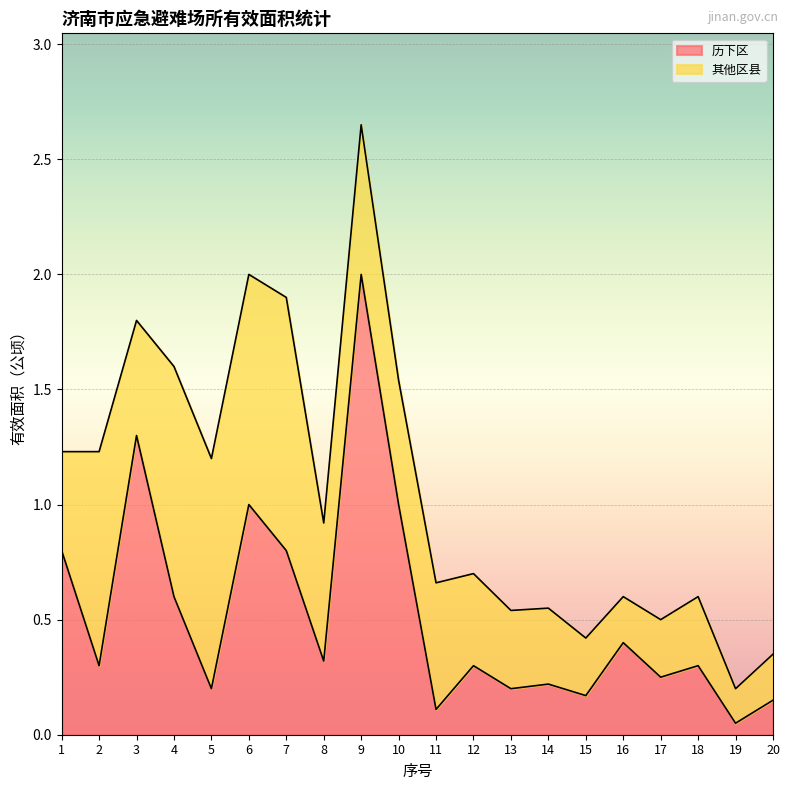

Rank the categories by value from highest to lowest.

9, 3, 6, 10, 1, 7, 4, 16, 8, 2, 12, 18, 17, 14, 5, 13, 15, 20, 11, 19